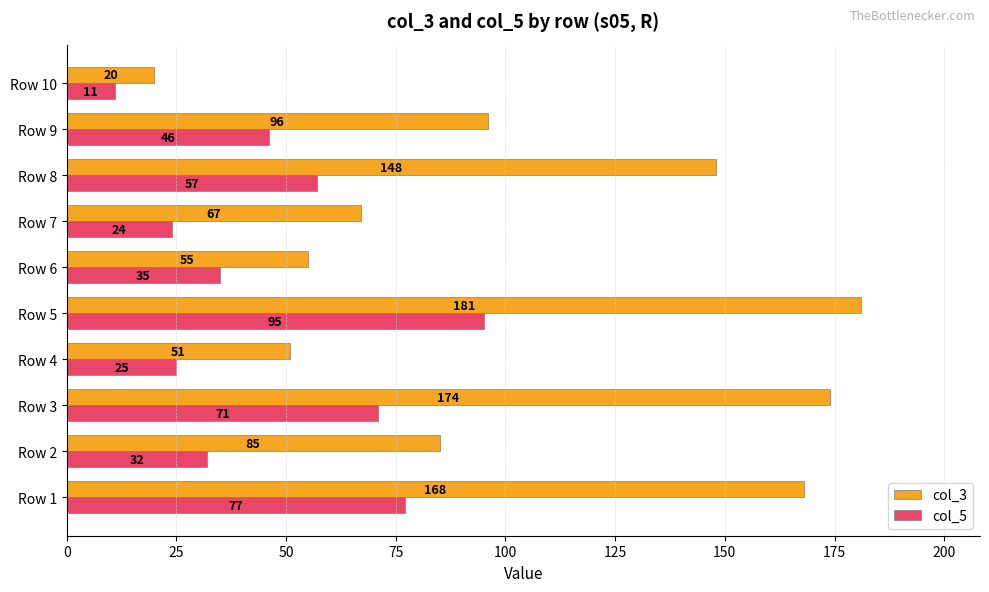

How many values in the col_3 series are below 96?

5